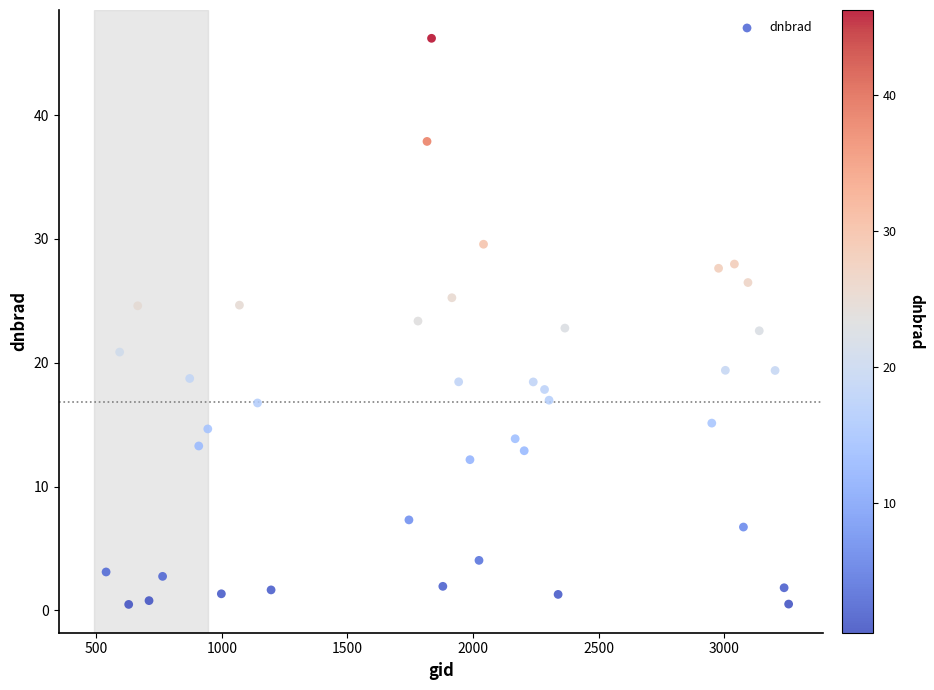

What is the range of Y values (max minus min)?

45.7